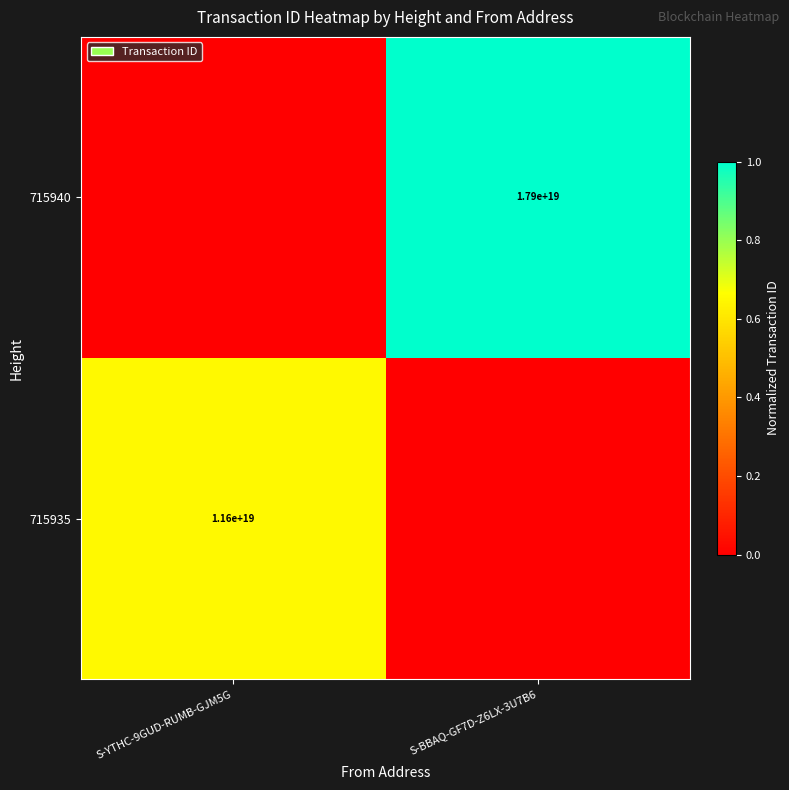

Is it true that 715935 equals 3837363220850401280 at S-YTHC-9GUD-RUMB-GJM5G?

False